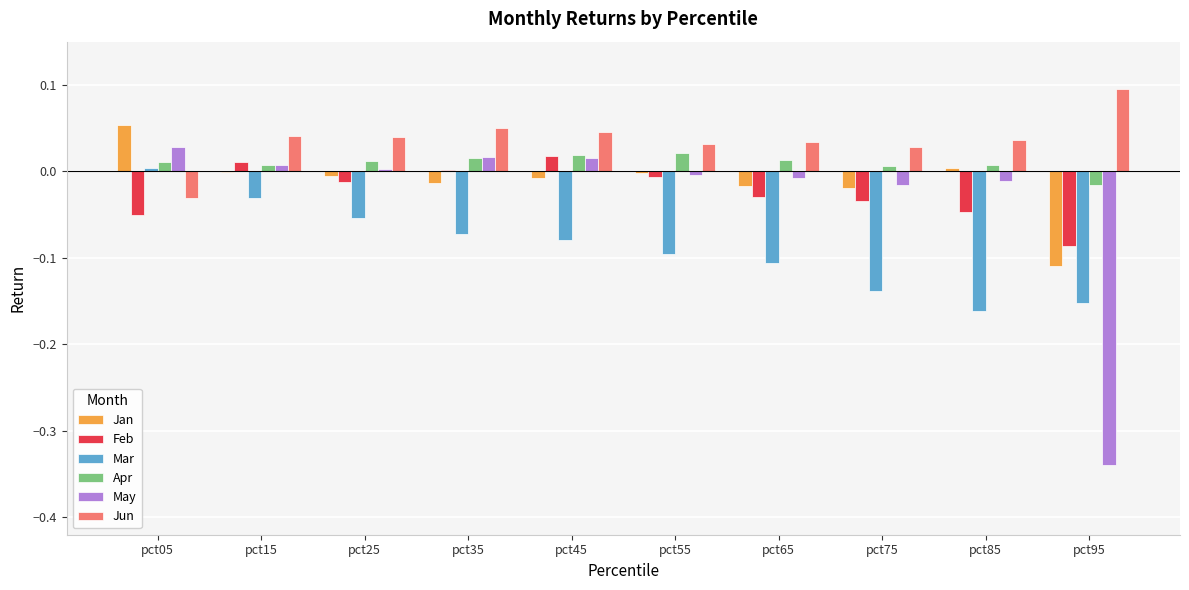

How many distinct data groups are displayed?

6